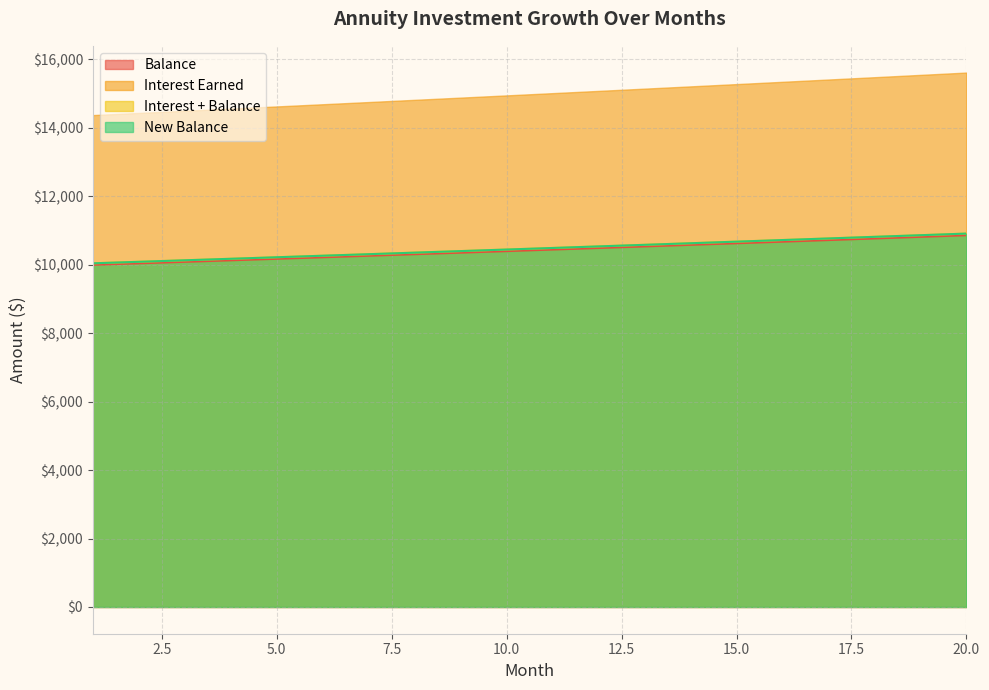

Which series has the largest total across all categories?

Interest Earned